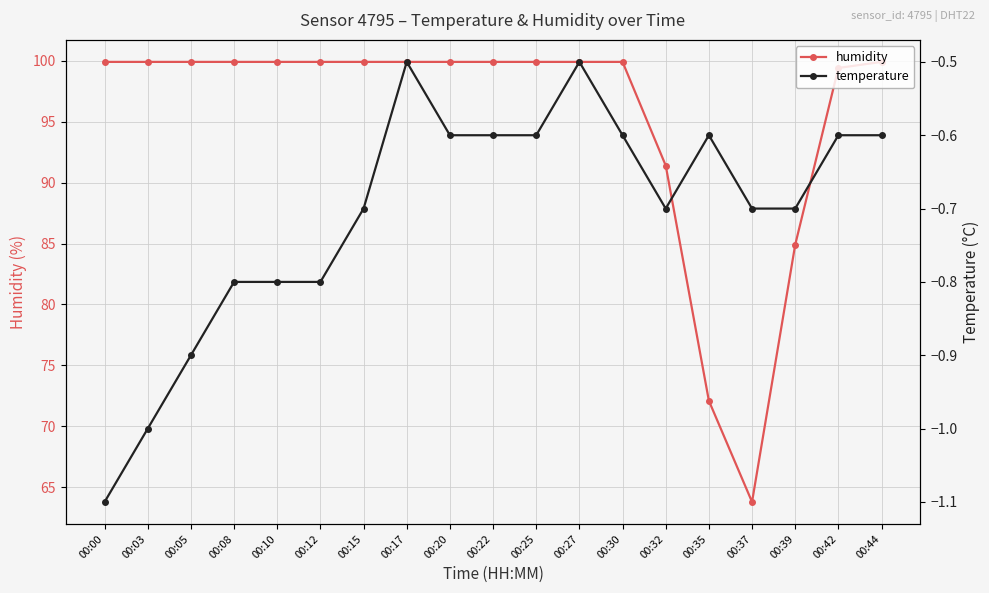

True or false: humidity and temperature cross at least once.

False